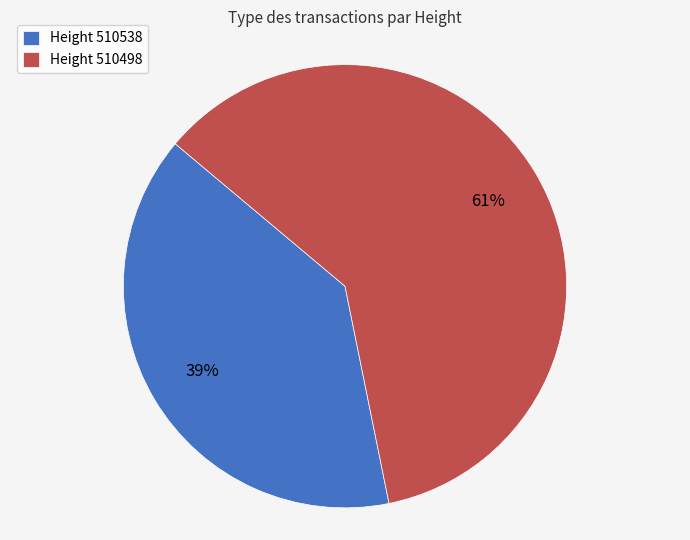

To the nearest percent, what is the combined percentage of Height 510498 and Height 510538?

100%